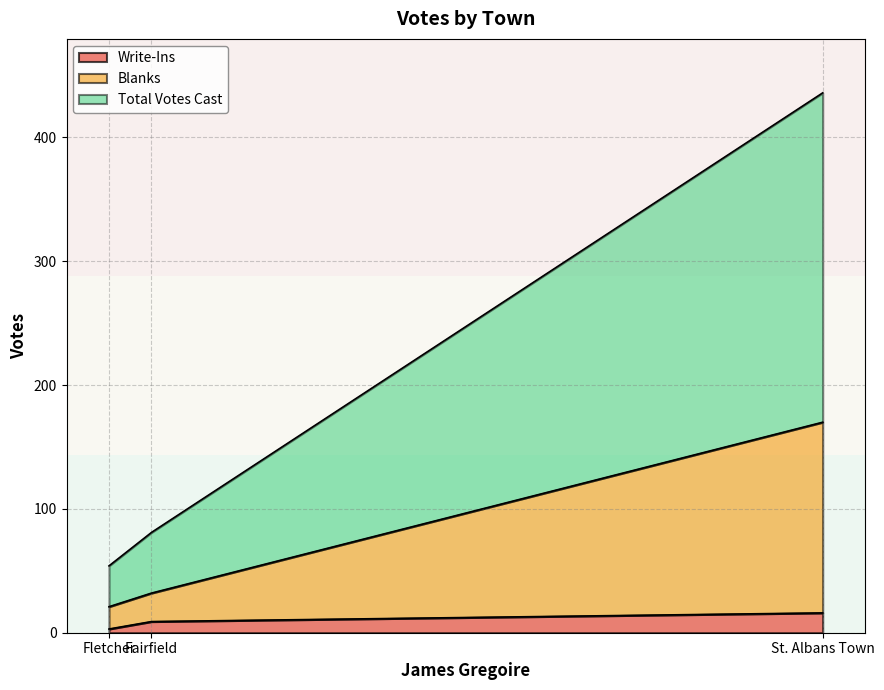

At which category is the sum across all series the highest?

St. Albans Town